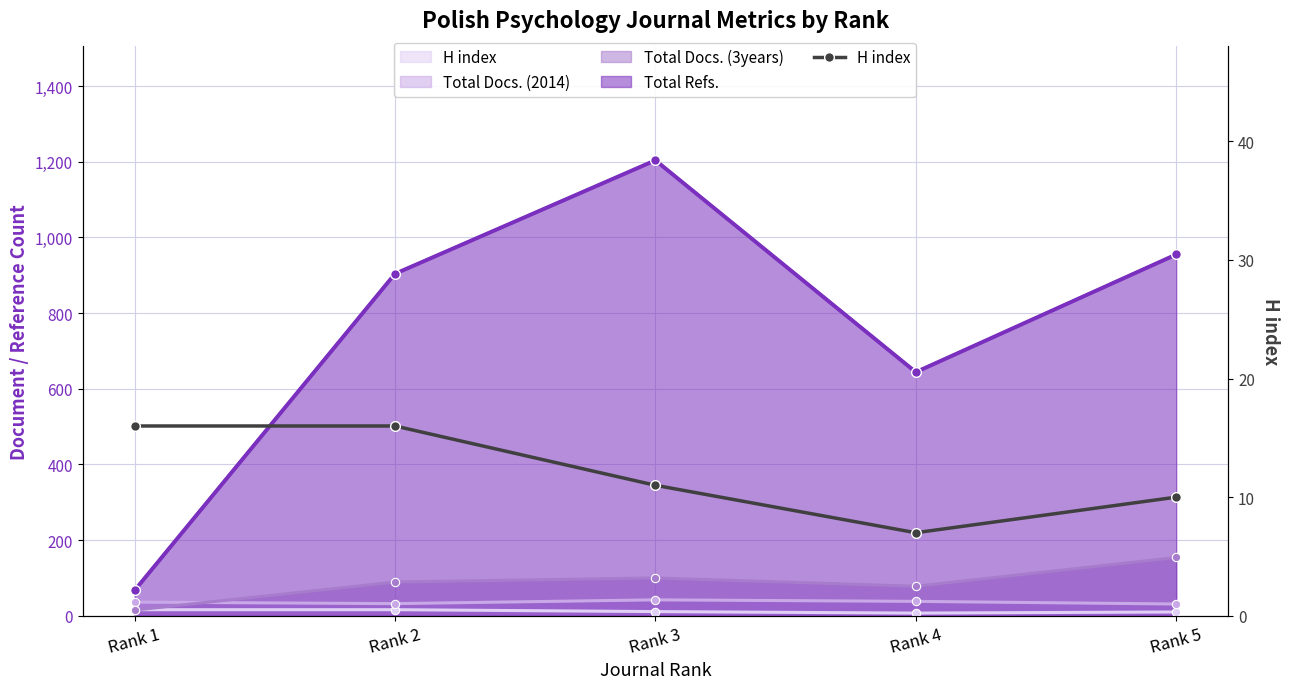

What is the difference between the maximum and minimum values?

9